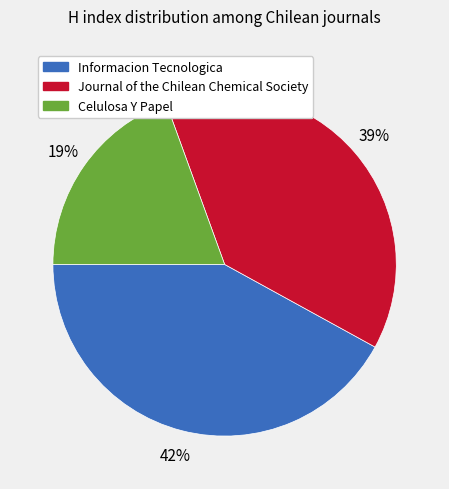

Rank the categories by value from lowest to highest.

Celulosa Y Papel, Journal of the Chilean Chemical Society, Informacion Tecnologica